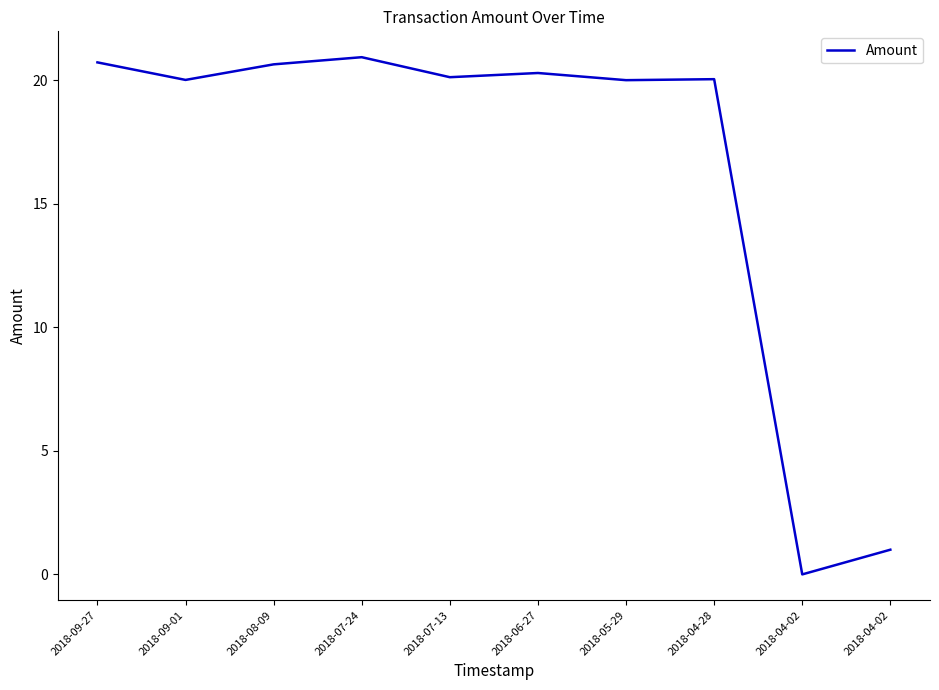

Approximately how many times larger is the value at 2018-05-29 compared to 2018-04-28?

1.0